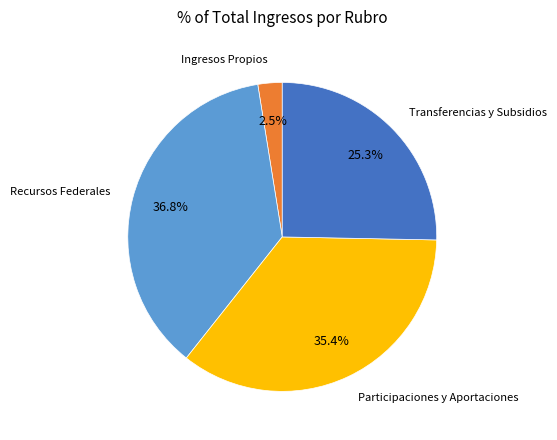

How many slices are in this pie chart?

4